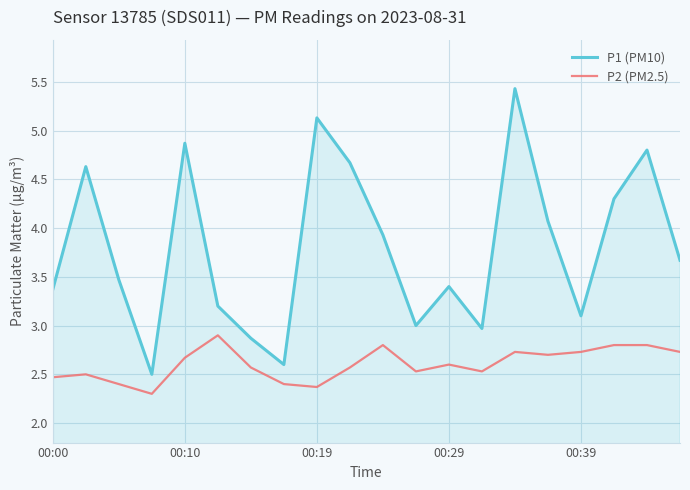

True or false: P1 (PM10) and P2 (PM2.5) cross at least once.

False